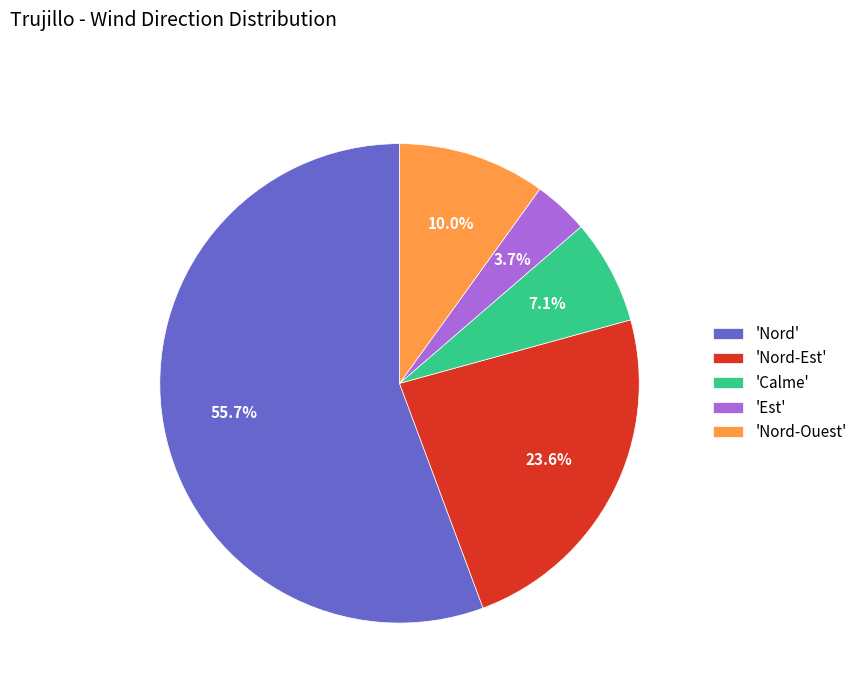

Between 'Est' and 'Nord-Est', which is larger?

'Nord-Est'